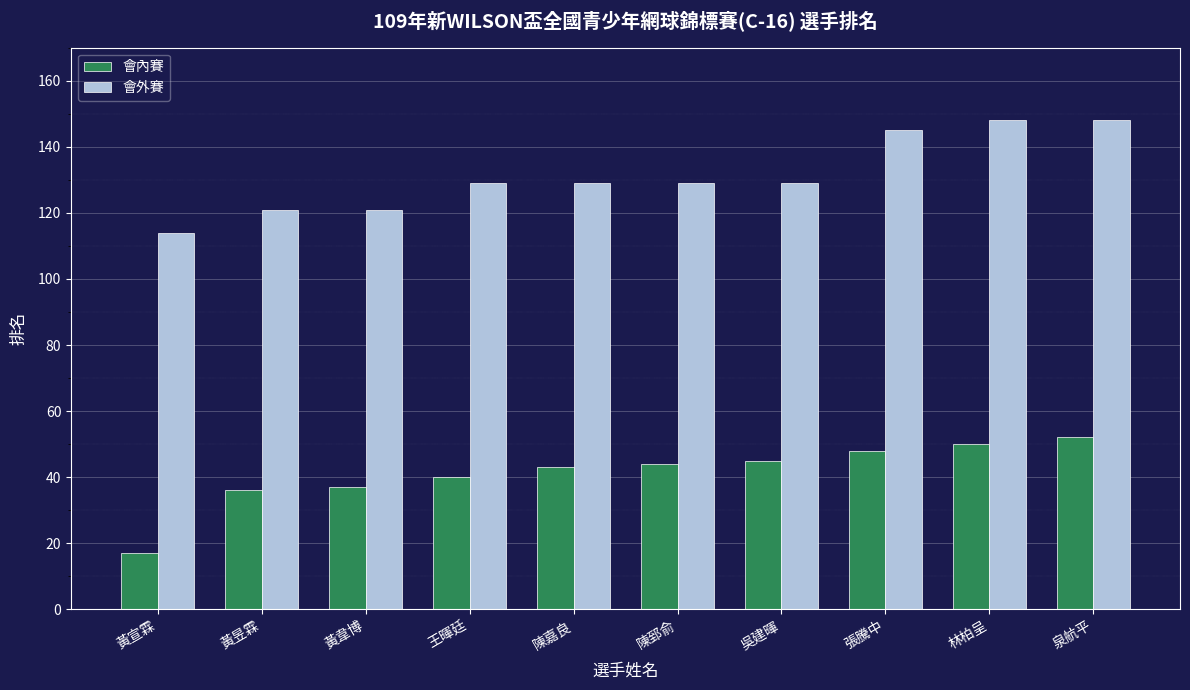

How many data points in 會內賽 are less than 44?

5